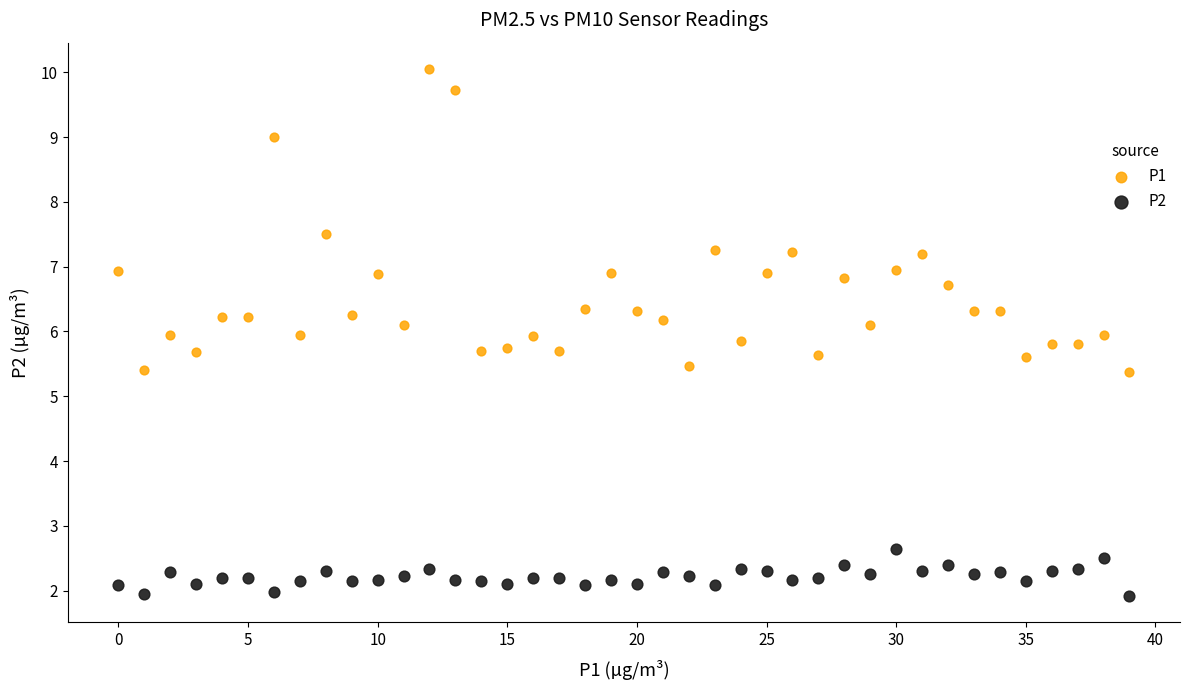

Which series reaches the minimum Y coordinate?

P2